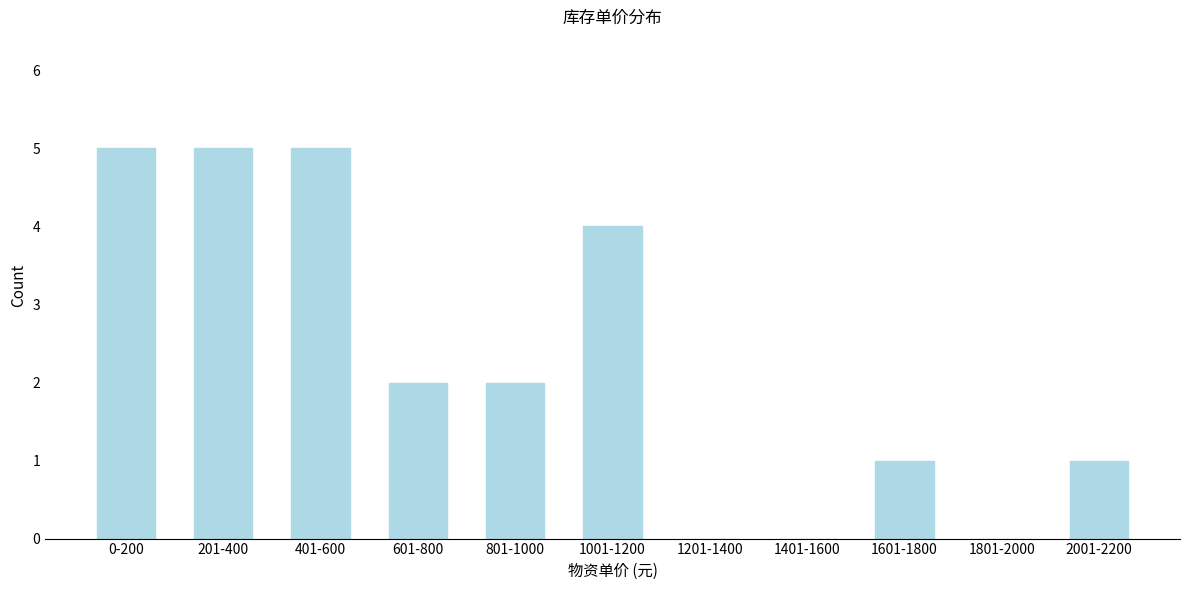

Reading left to right, extract all data points from this chart.

0-200=5	201-400=5	401-600=5	601-800=2	801-1000=2	1001-1200=4	1201-1400=0	1401-1600=0	1601-1800=1	1801-2000=0	2001-2200=1